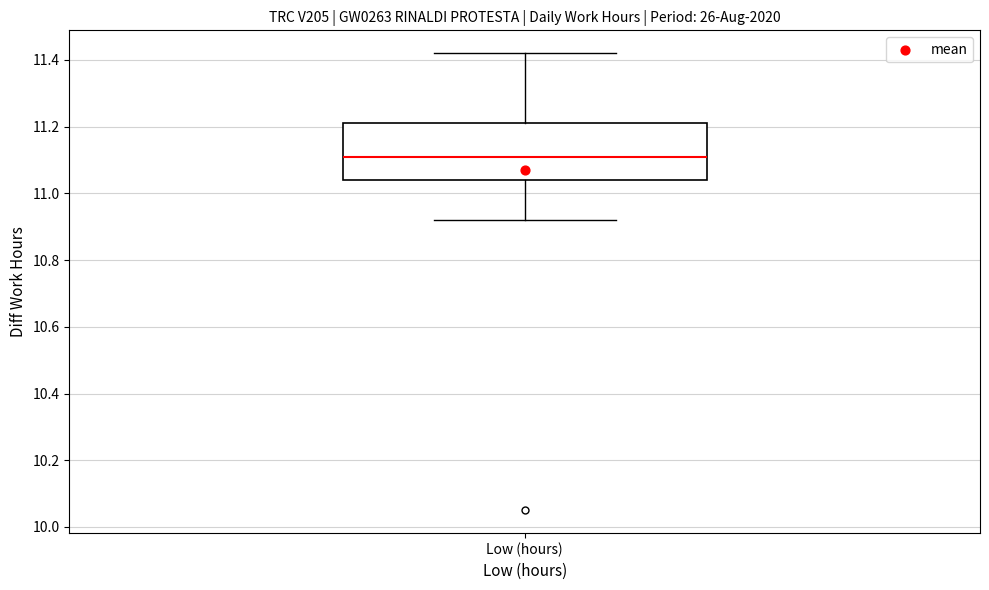

Where does the upper whisker of the box for Low (hours) end on the y-axis? The values are not printed on the chart, so give them approximately, as read against the axis.

11.42